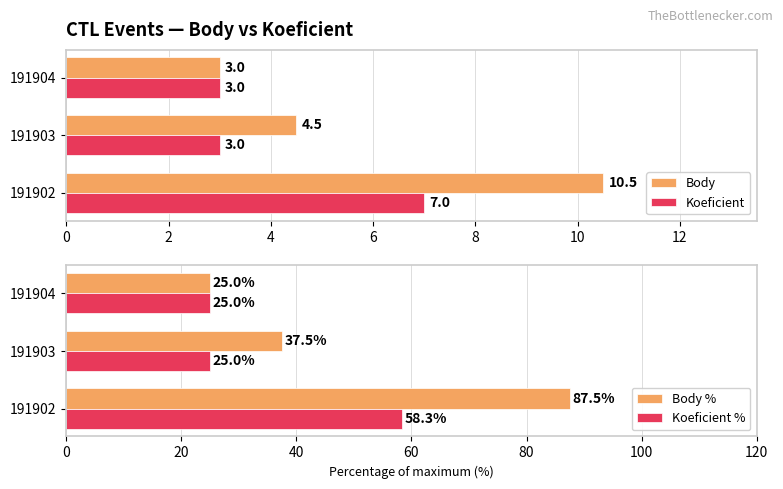

At how many categories does at least one series exceed 12?

3